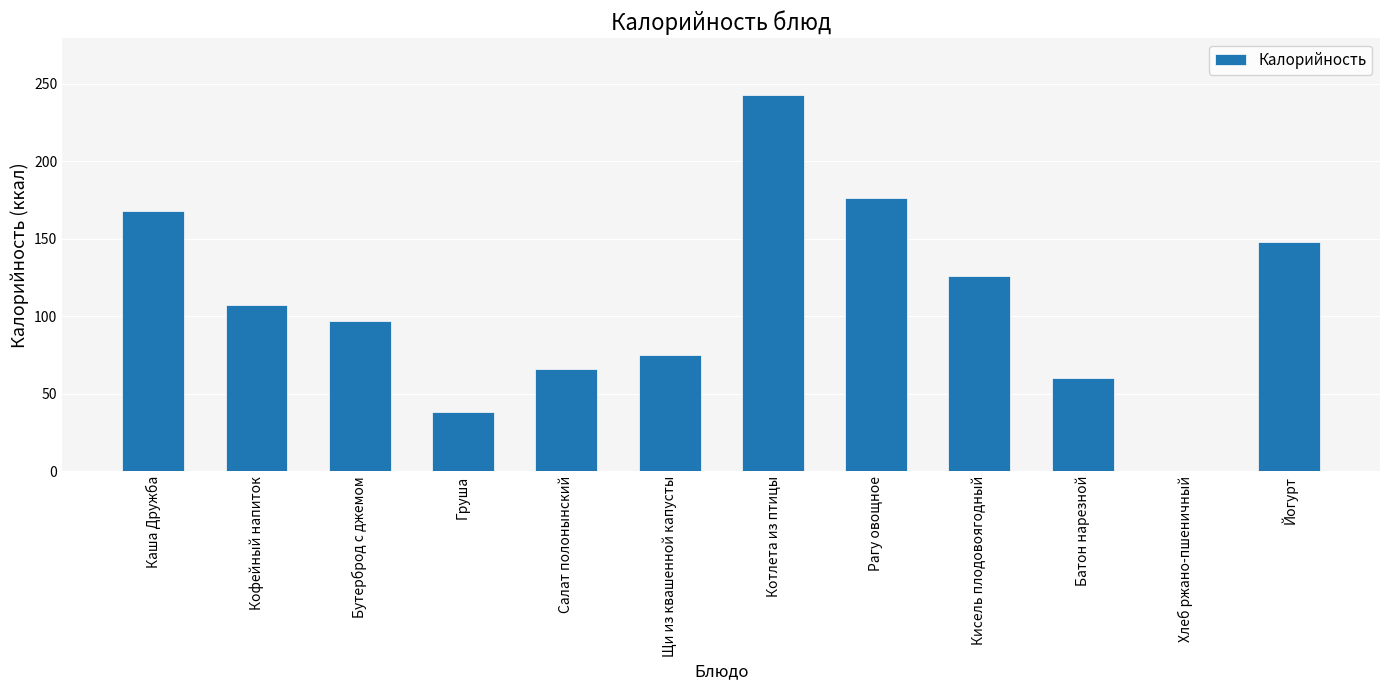

The value at Кисель плодовоягодный is 174. True or false?

False